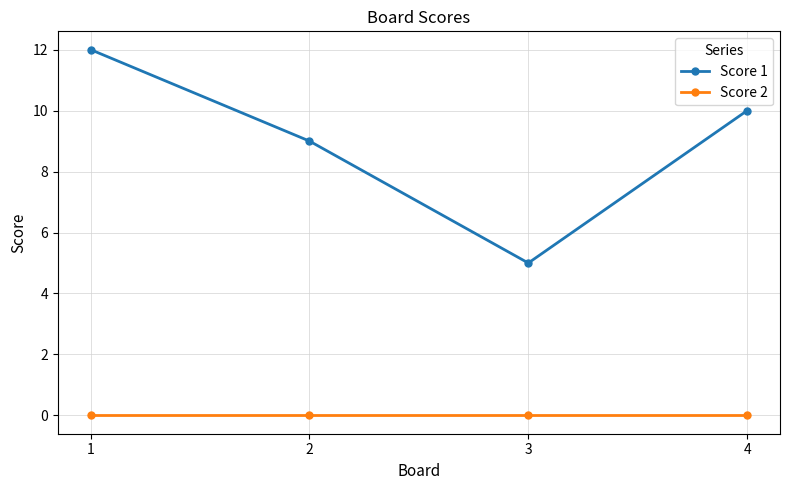

True or false: Score 1 and Score 2 cross at least once.

False